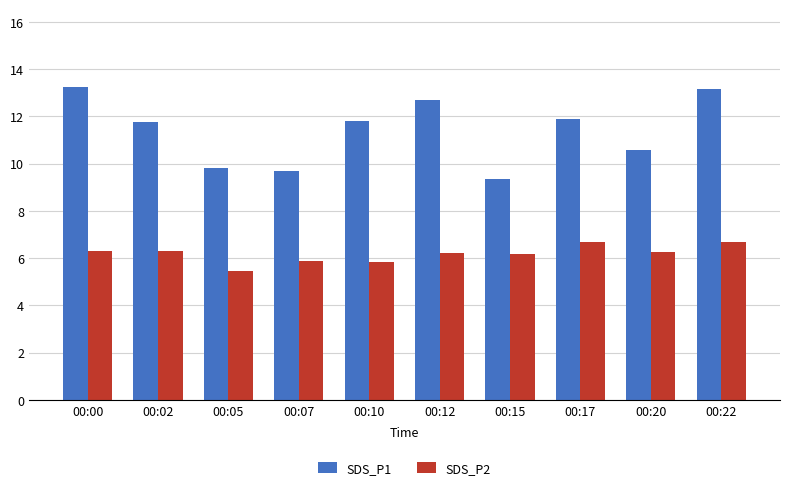

What is the minimum value for SDS_P2?

5.5